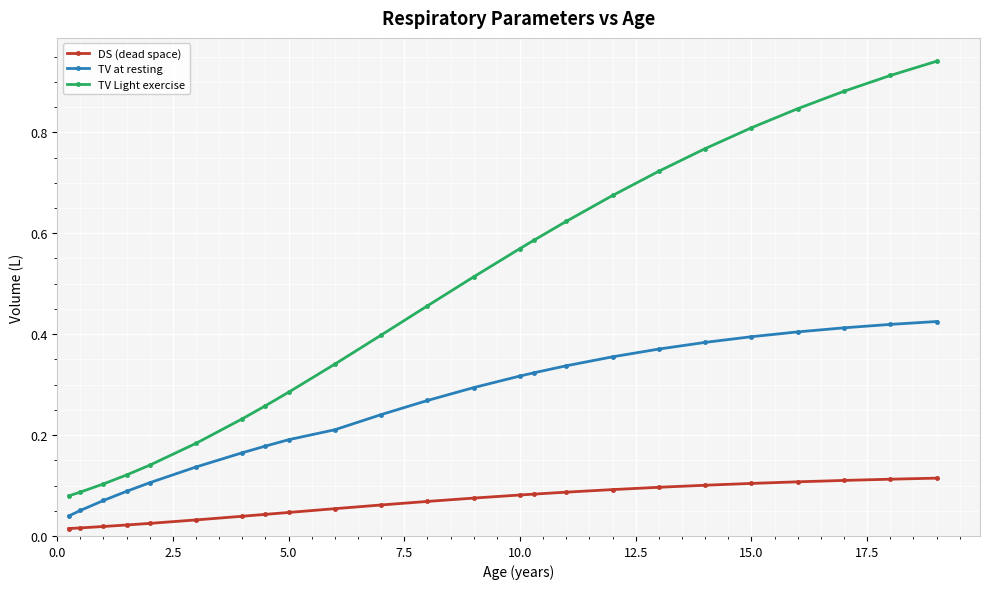

What is the sum of all TV Light exercise values?

11.5